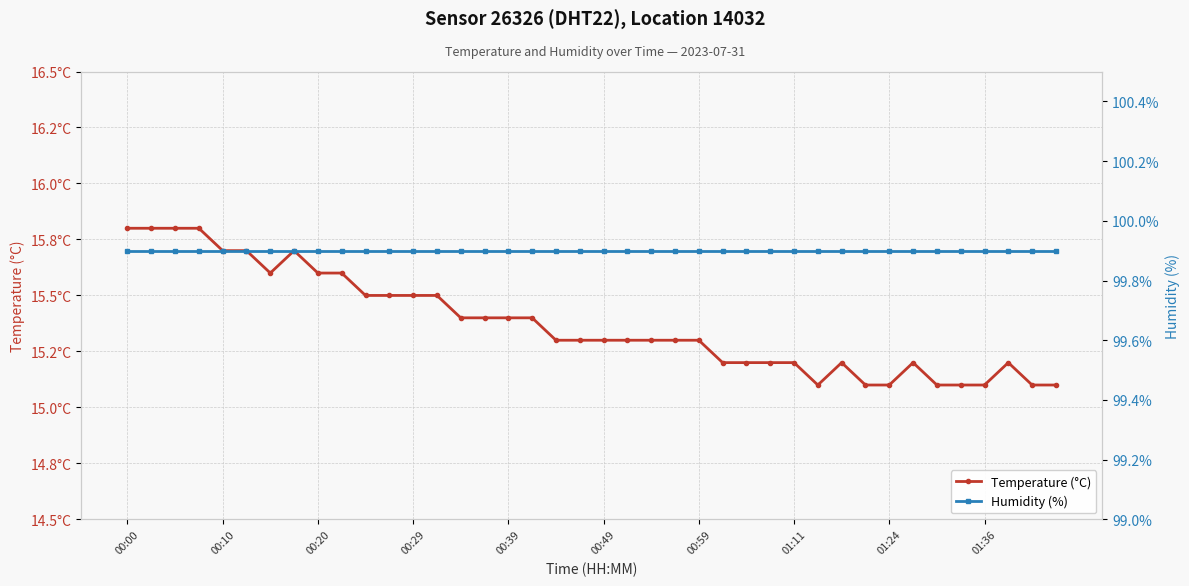

Rank the series by their average value, from lowest to highest.

Temperature (°C), Humidity (%)